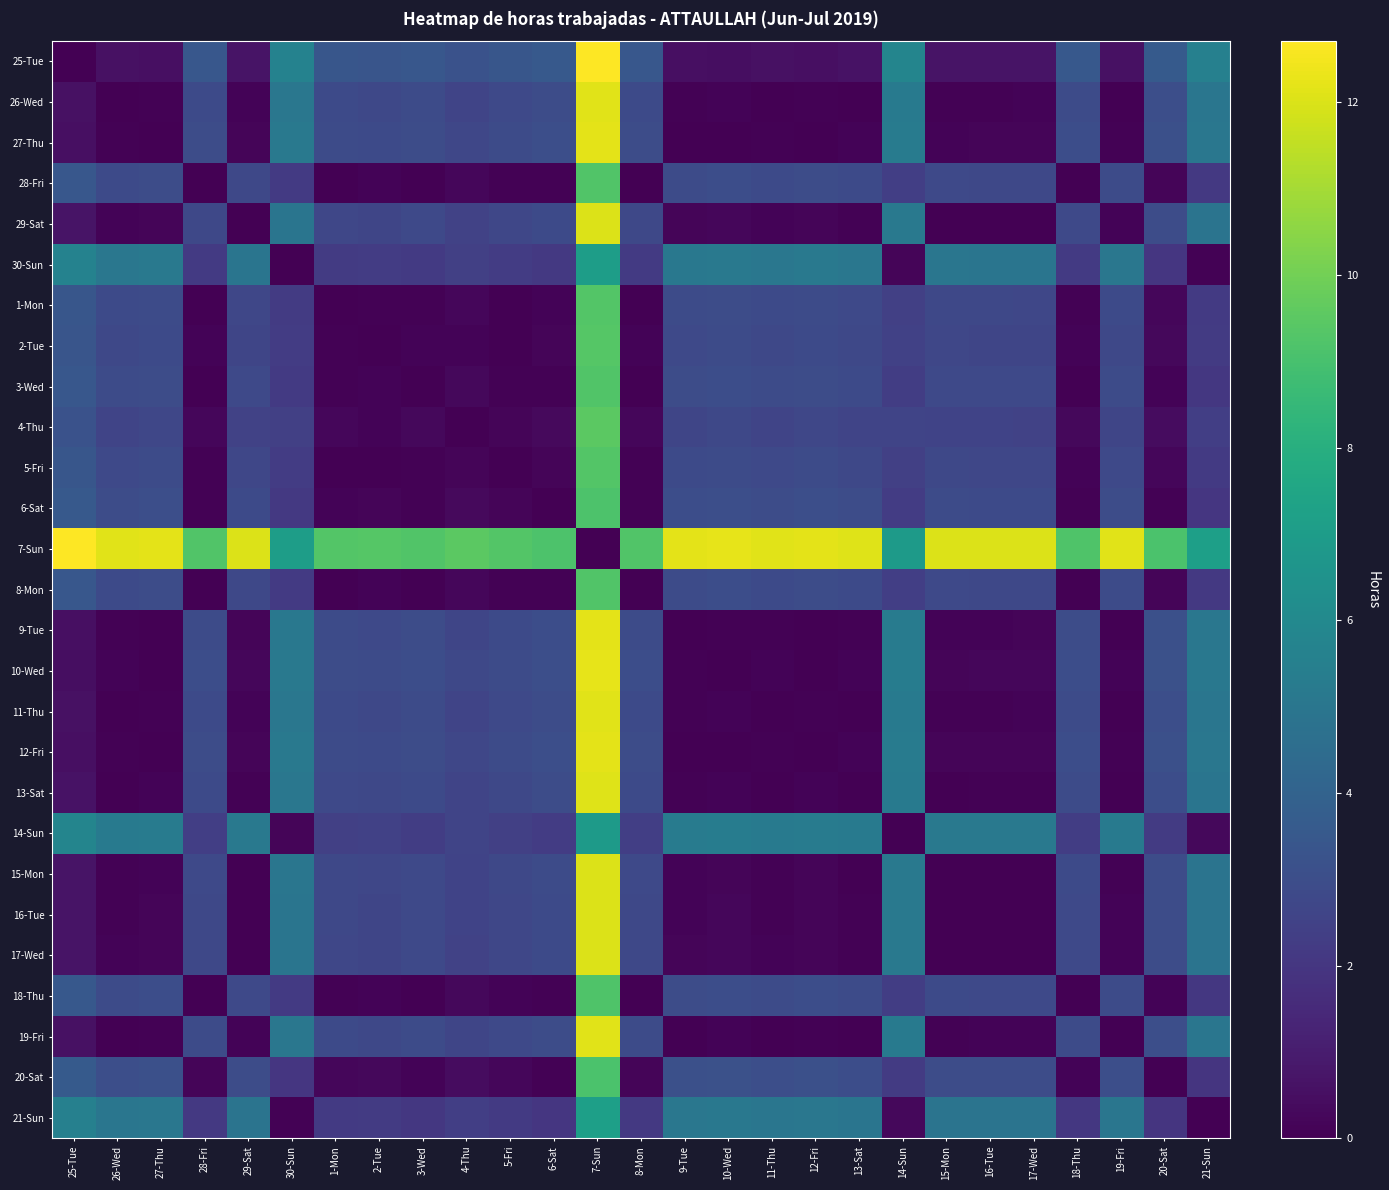

How many series are shown in this chart?

27